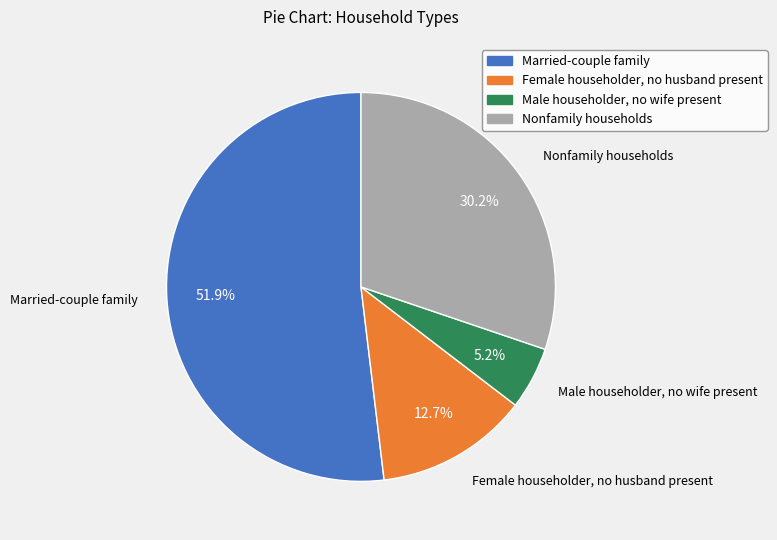

To the nearest percent, what is the average slice percentage?

25%